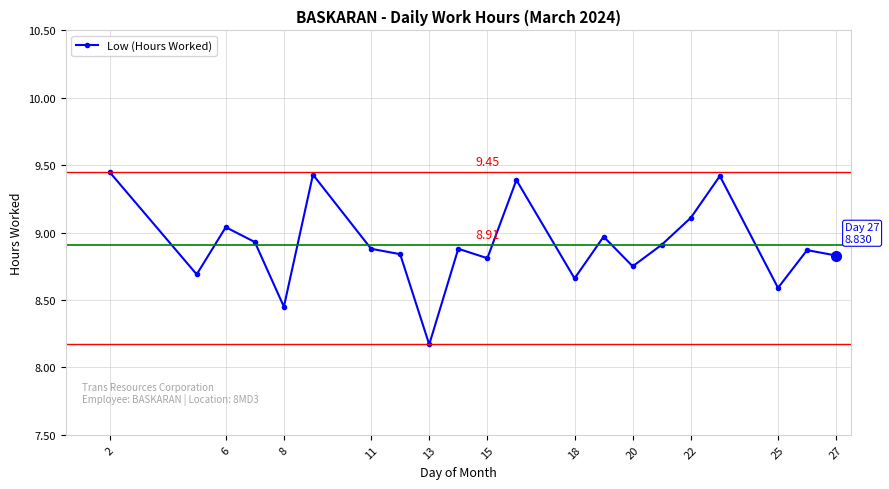

What is the difference between the maximum and minimum values?

1.3